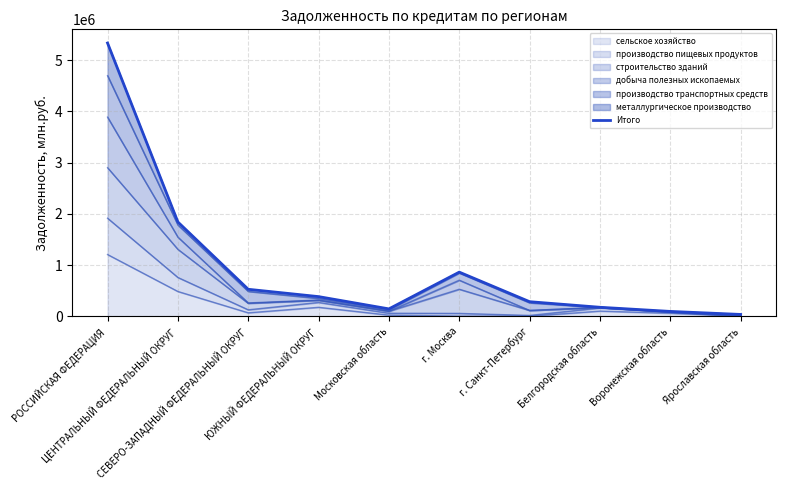

Reading left to right, list all the values displayed in this chart.

5334402	1842981	529966	386918	147635	864715	287801	179043	98029	39223